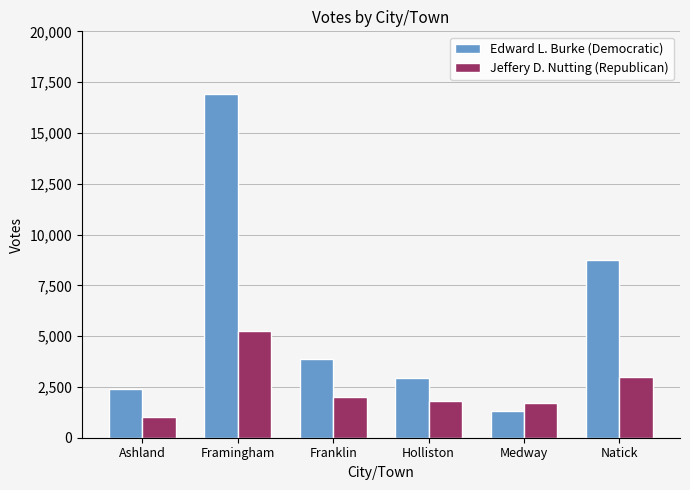

What is the label of the 3rd bar from the left?

Franklin